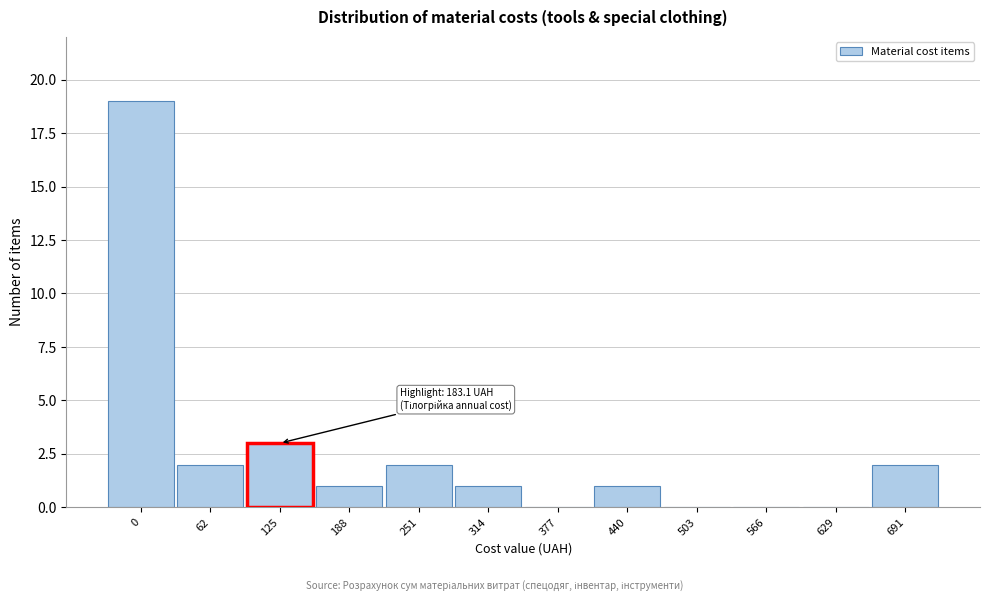

Reading left to right, extract all data points from this chart.

0=19	62=2	125=3	188=1	251=2	314=1	377=0	440=1	503=0	566=0	629=0	691=2